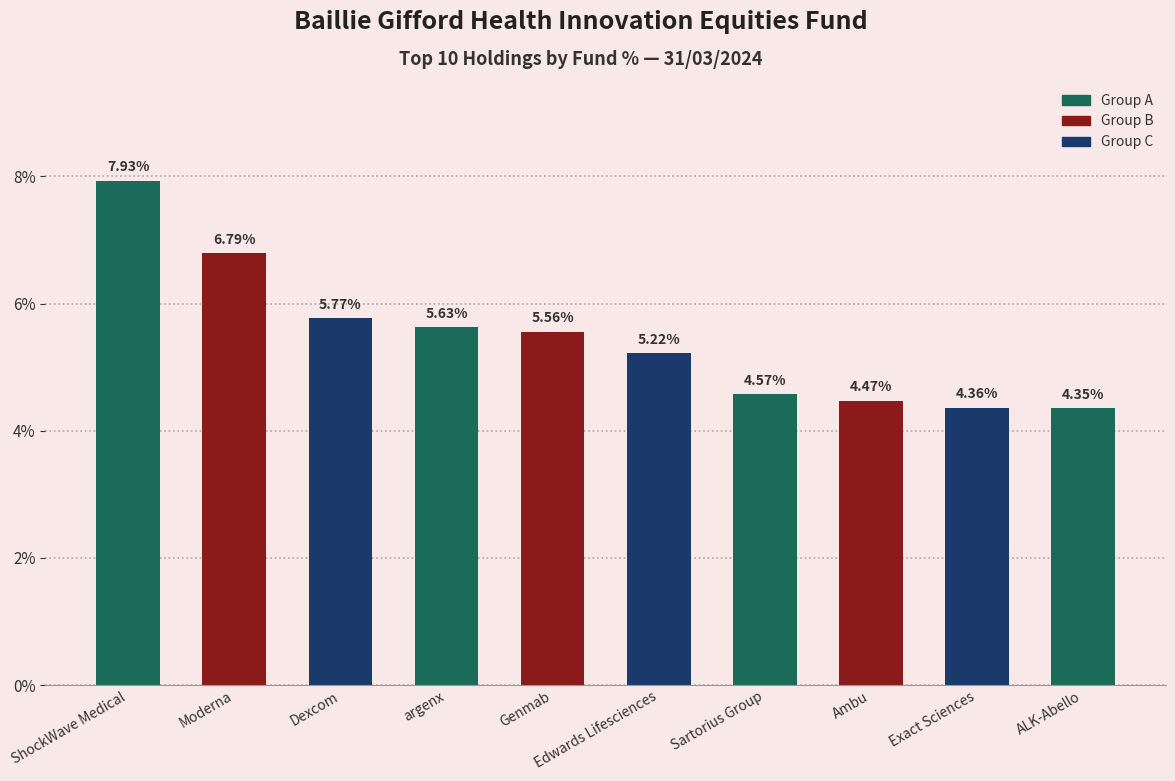

The chart shows a value of 5.2 at Edwards Lifesciences. True or false?

True